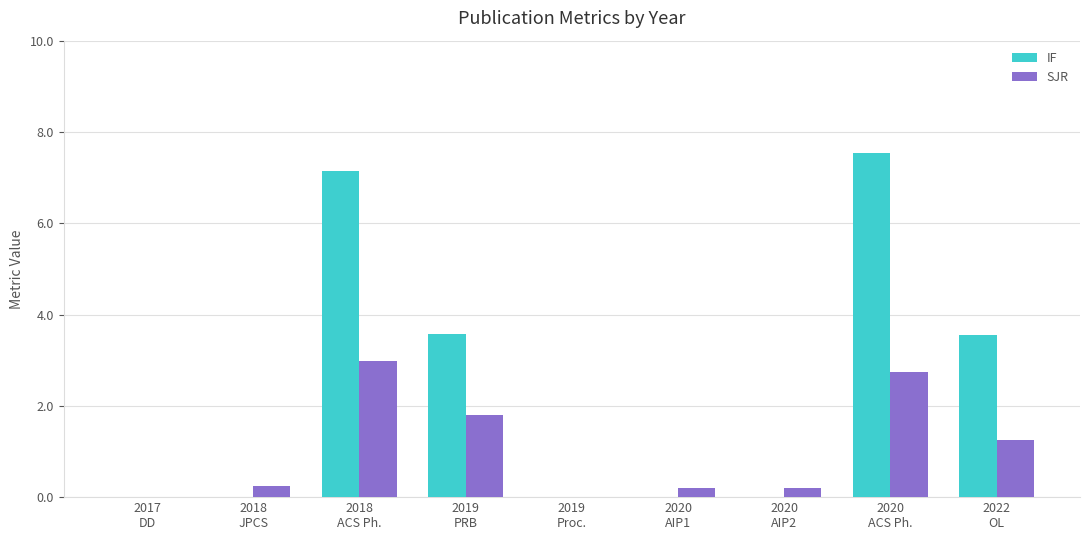

Which series has the largest total across all categories?

IF